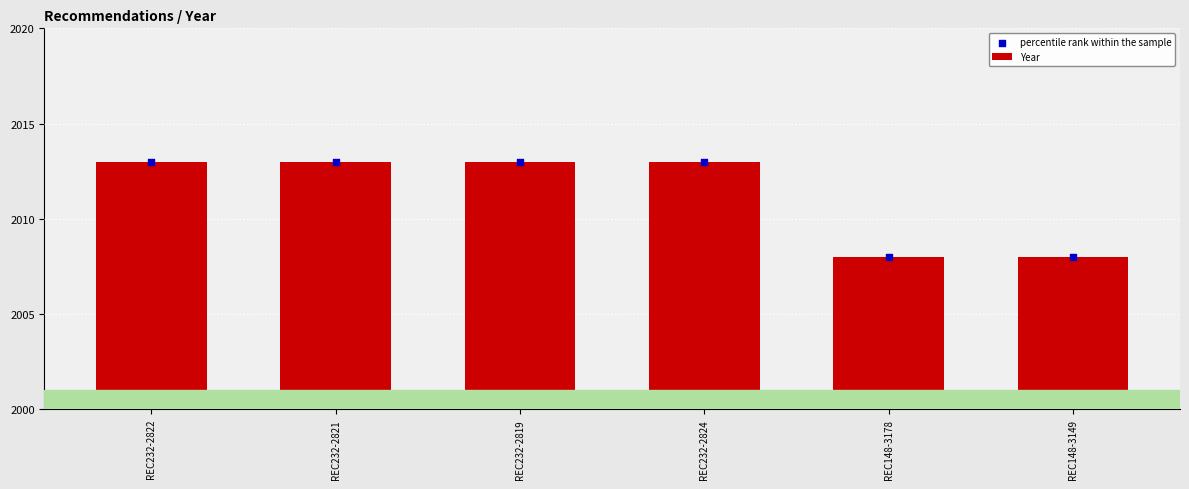

What are all the series names shown in the legend?

Year, percentile rank within the sample